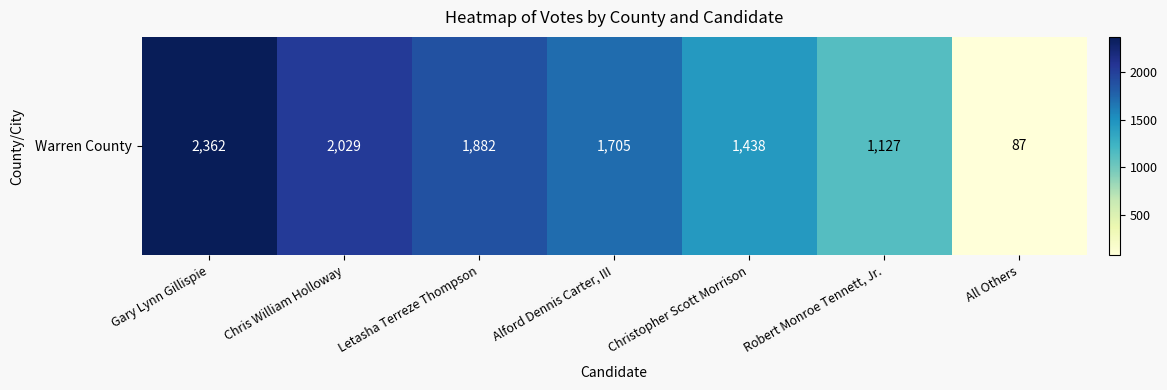

Approximately how many times larger is the value at Alford Dennis Carter, III compared to All Others?

19.6